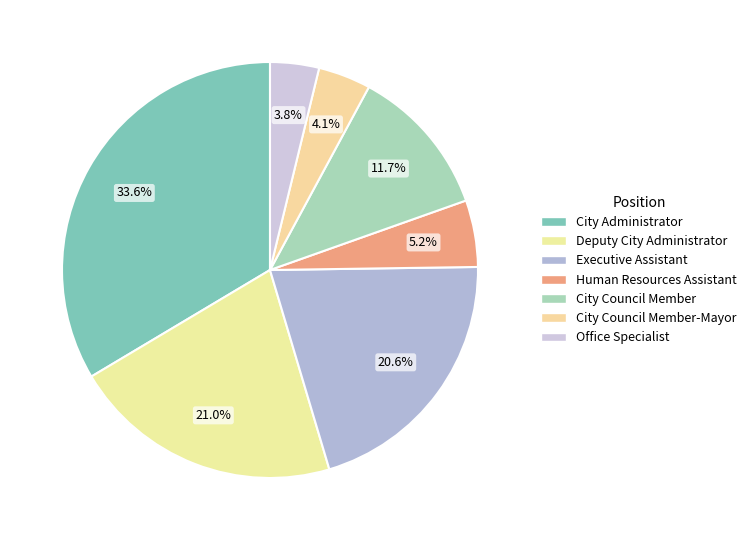

The Deputy City Administrator slice represents 26% of the pie. True or false?

False